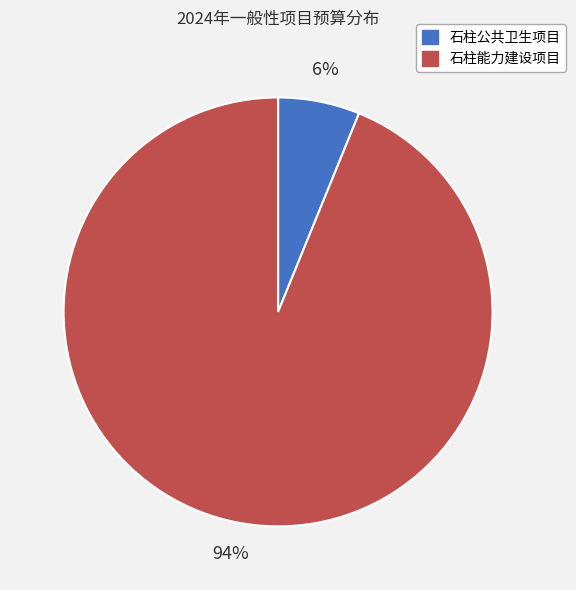

Count the number of slices in the pie.

2